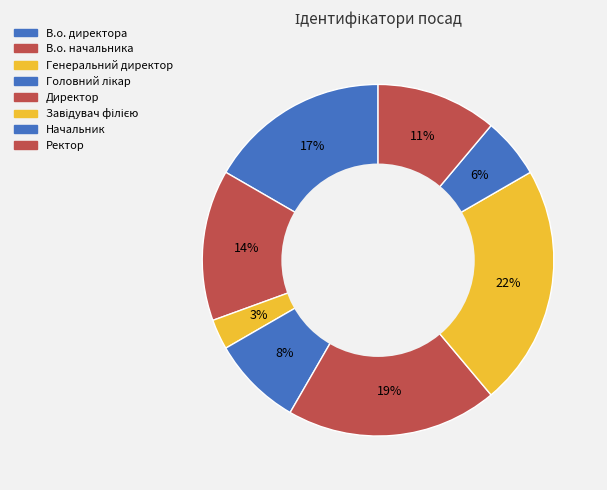

Count the number of slices in the pie.

8